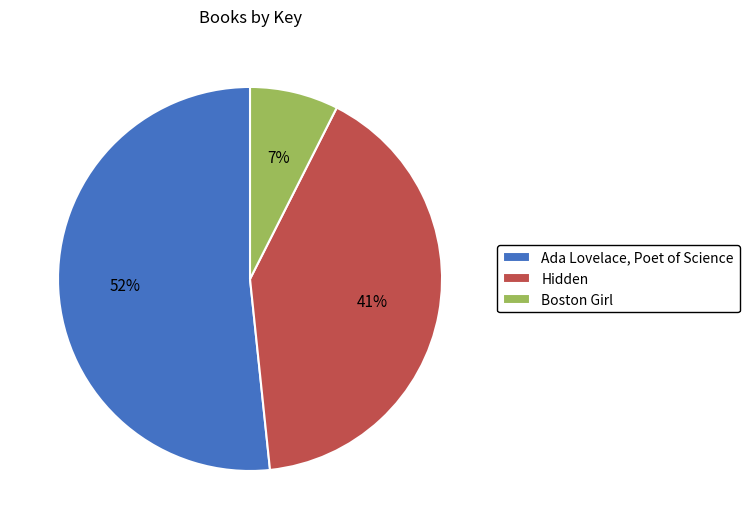

Is it true that Boston Girl is 7% of the pie?

True